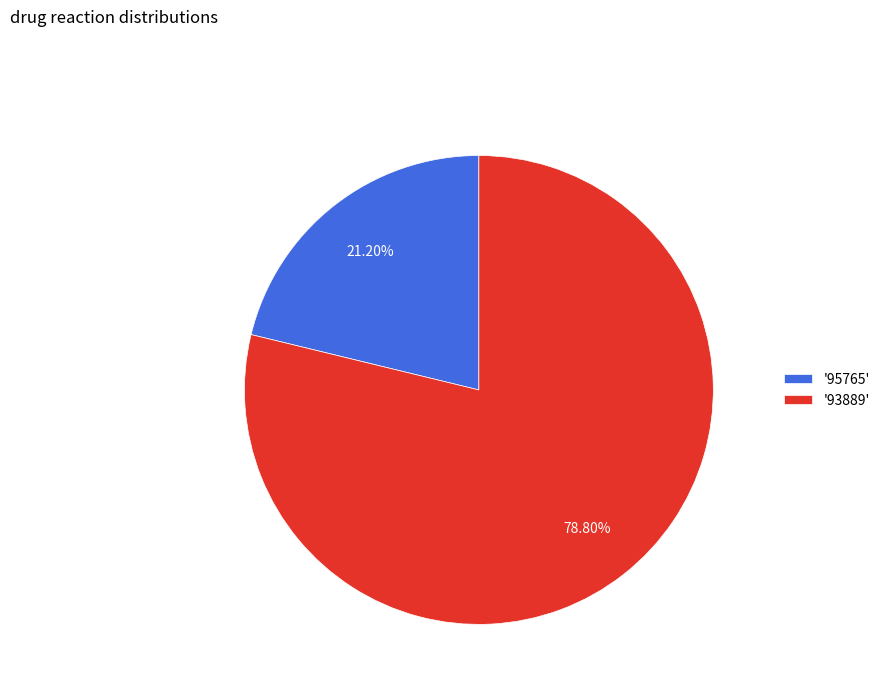

Which category has the smallest portion of the pie?

'95765'